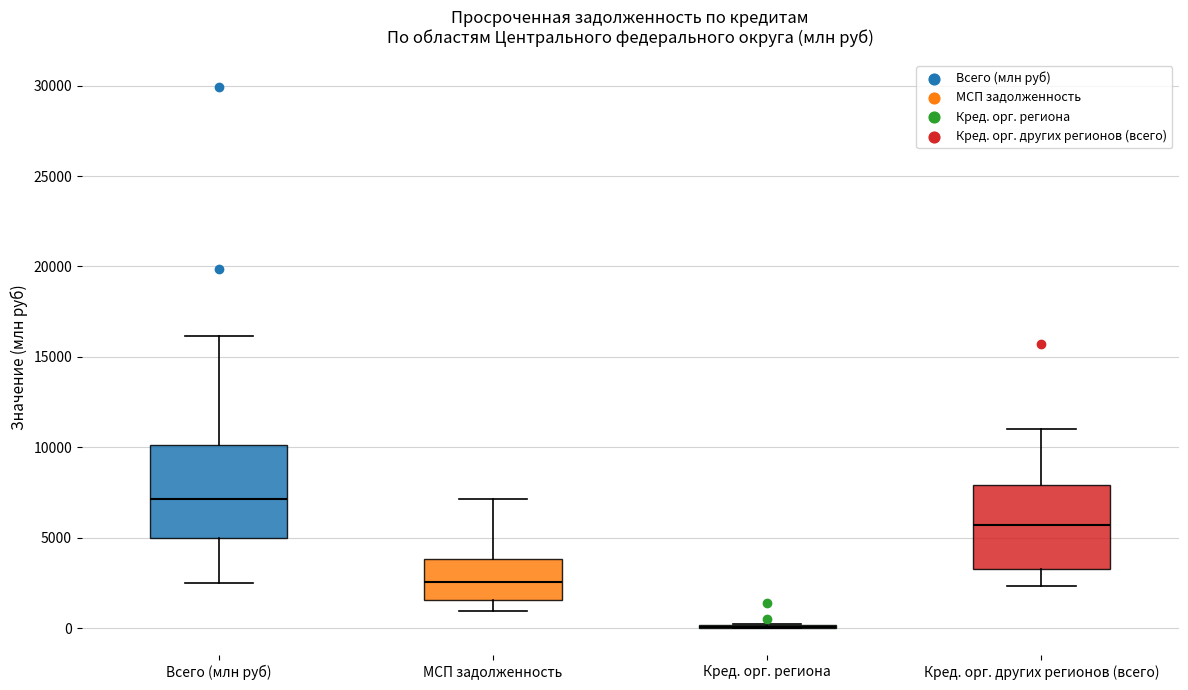

Reading left to right, read every box against the y-axis: the position of its median line, the range the box covers, and the ends of its whiskers. The values are not printed on the chart, so give them approximately, as read against the axis.

Всего (млн руб): median 7000, box 5000 to 10000, whiskers 2500 to 16000
МСП задолженность: median 2500, box 1500 to 4000, whiskers 1000 to 7000
Кред. орг. региона: box collapsed to a line at 0, whiskers 0 to 0
Кред. орг. других регионов (всего): median 5500, box 3500 to 8000, whiskers 2500 to 11000